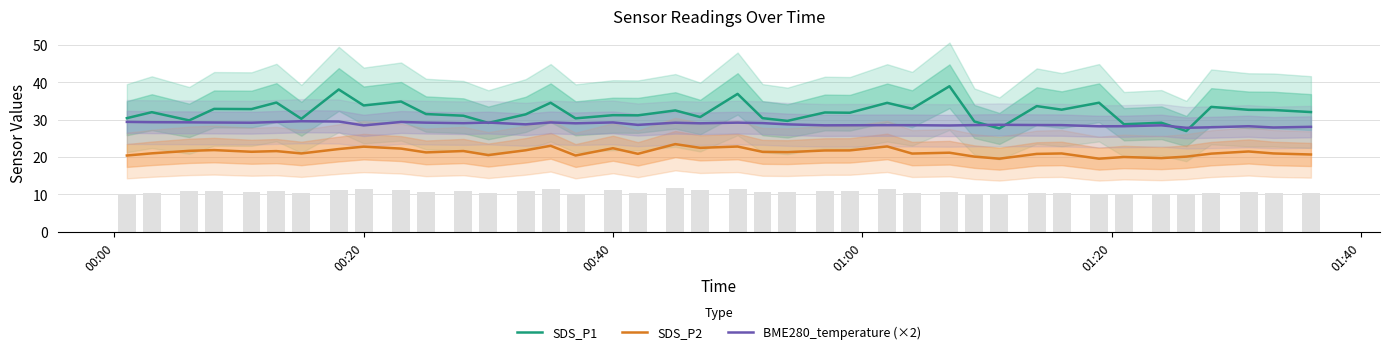

True or false: SDS_P1 and SDS_P2 cross at least once.

False